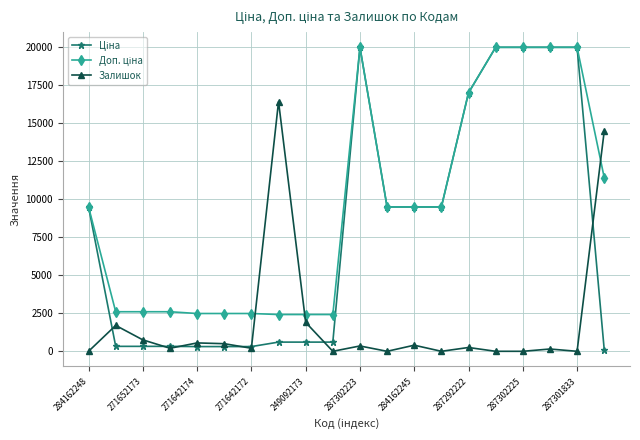

What is the maximum value for Залишок?

16400.0